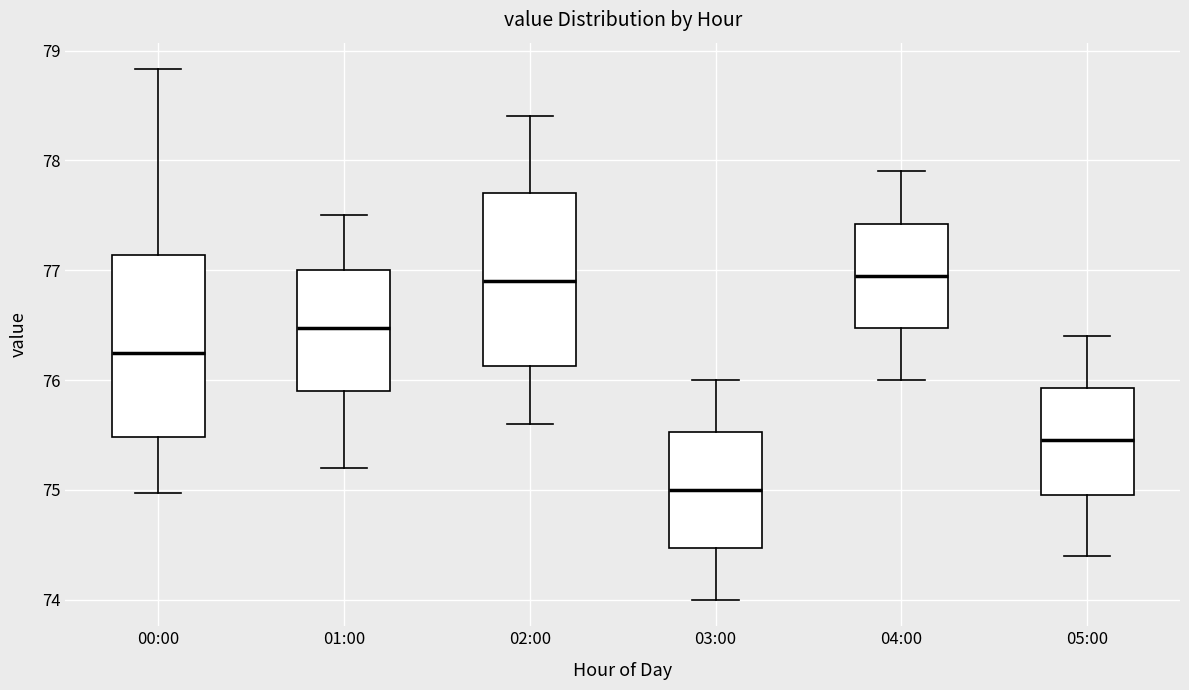

Where is the upper edge of the box for 03:00 on the y-axis? The values are not printed on the chart, so give them approximately, as read against the axis.

75.5